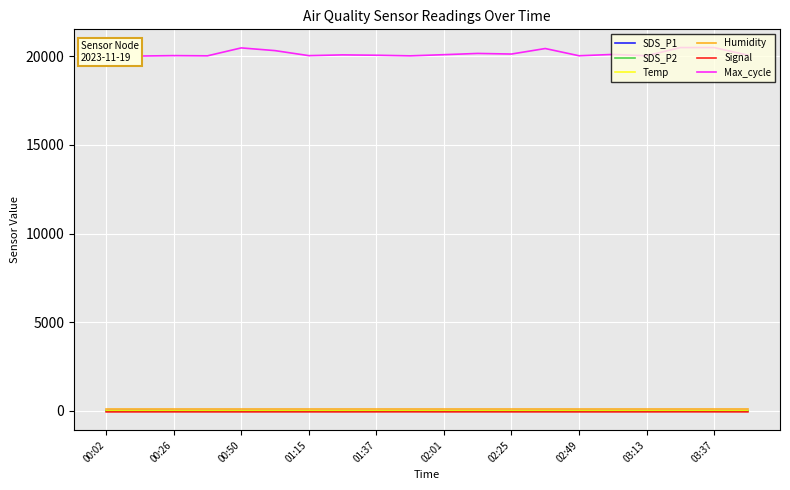

True or false: Max_cycle and SDS_P1 intersect in this chart.

False